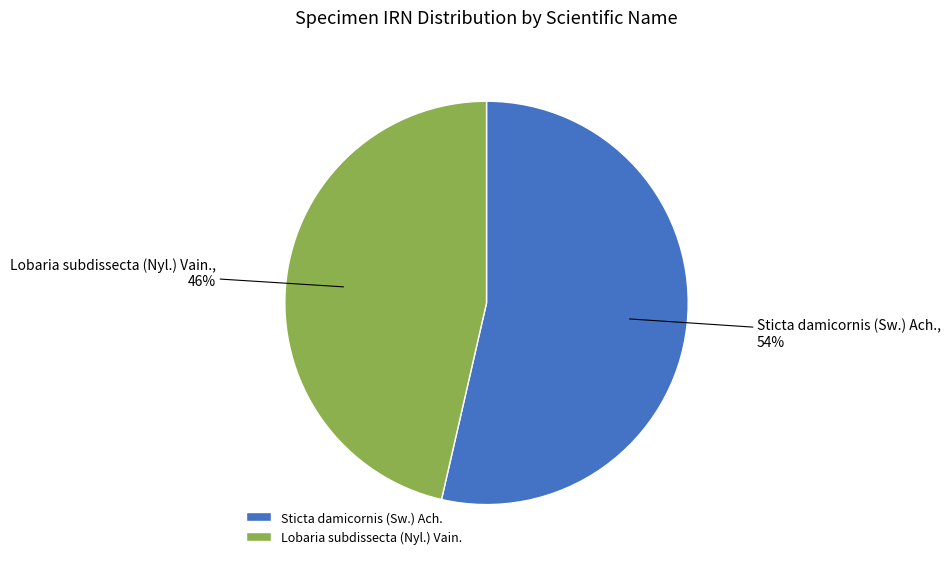

To the nearest percent, what percentage of the pie is Sticta damicornis?

54%